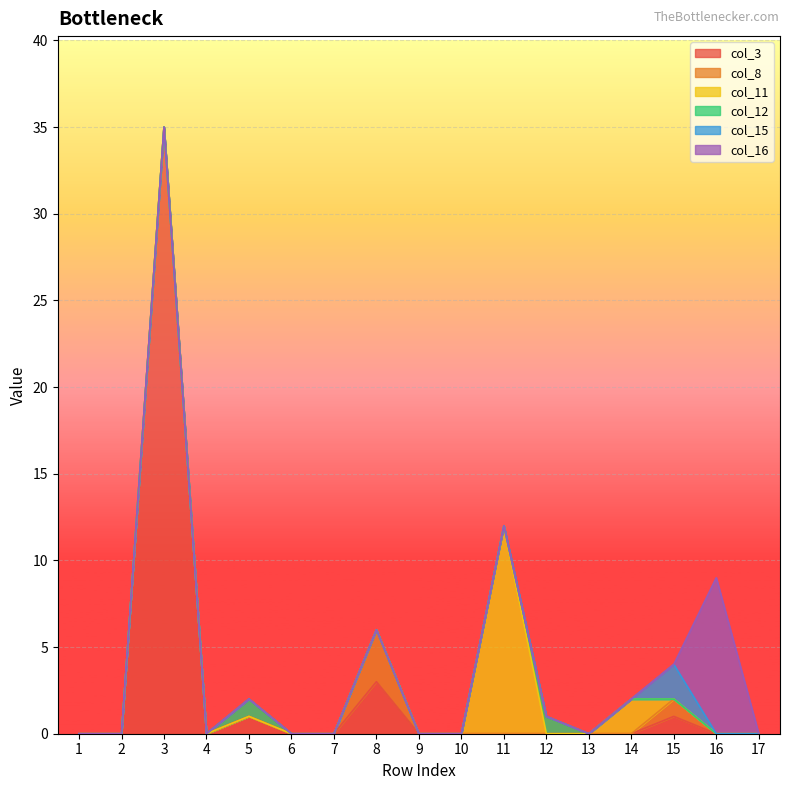

At how many categories does at least one series exceed 33?

1